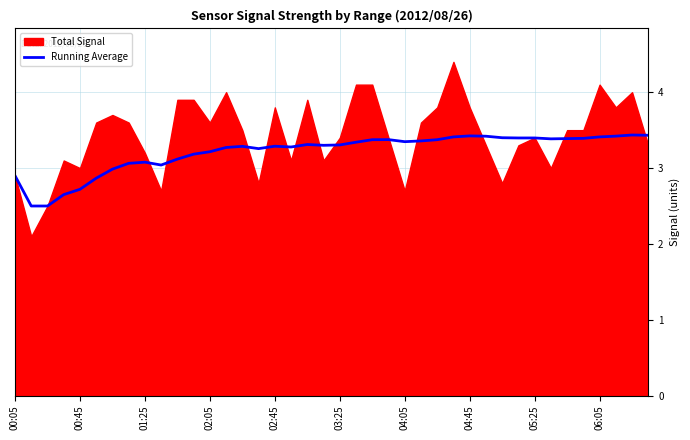

True or false: there are more than 1 points higher than both neighbors.

True